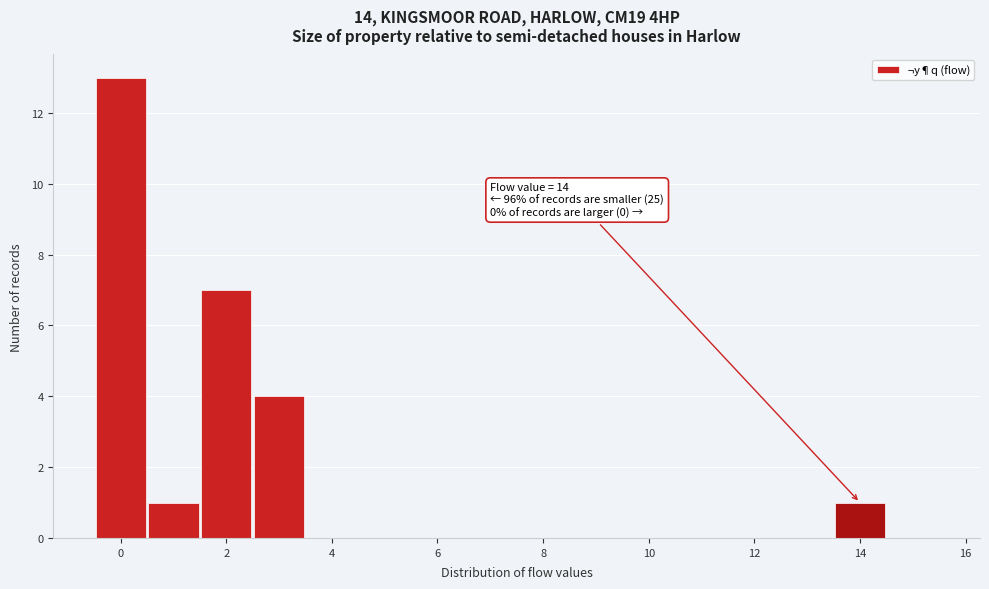

Which range on the x-axis has the tallest bar?

-0.5 to 0.5